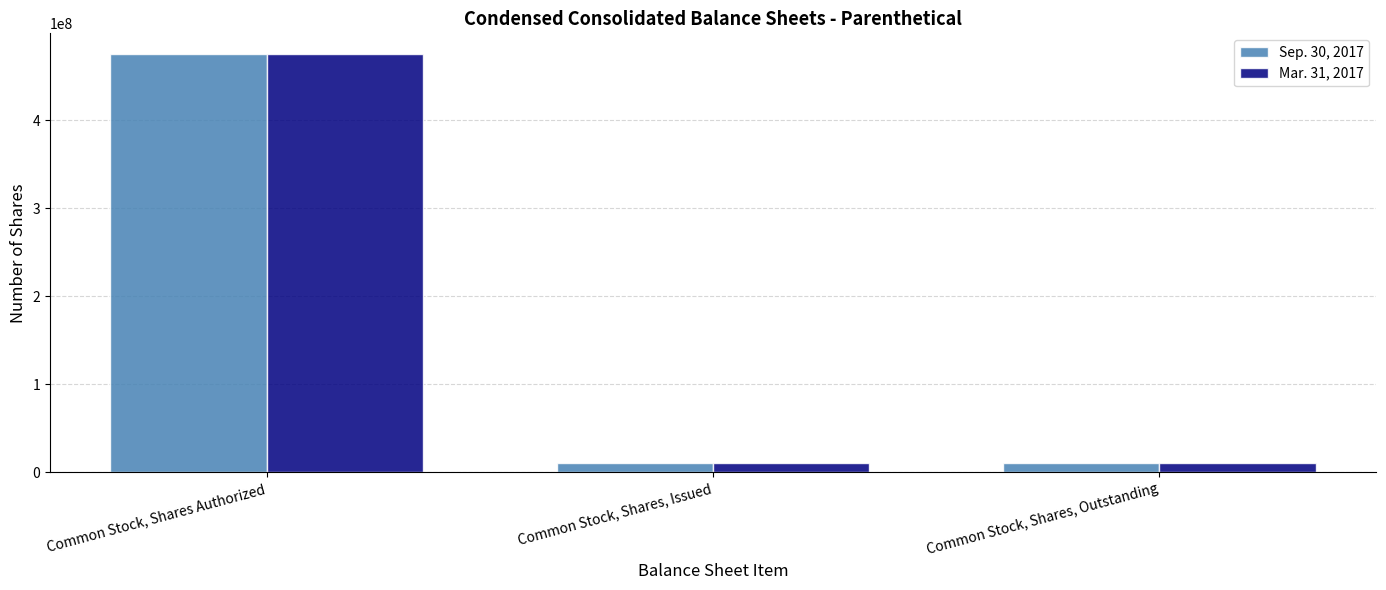

At which category is the sum across all series the highest?

Common Stock, Shares Authorized